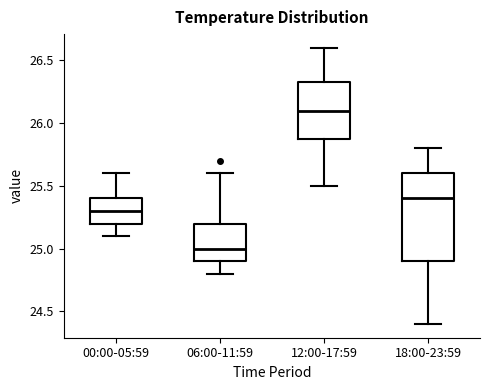

Where does the lower whisker of the box for 06:00-11:59 end on the y-axis? The values are not printed on the chart, so give them approximately, as read against the axis.

24.80